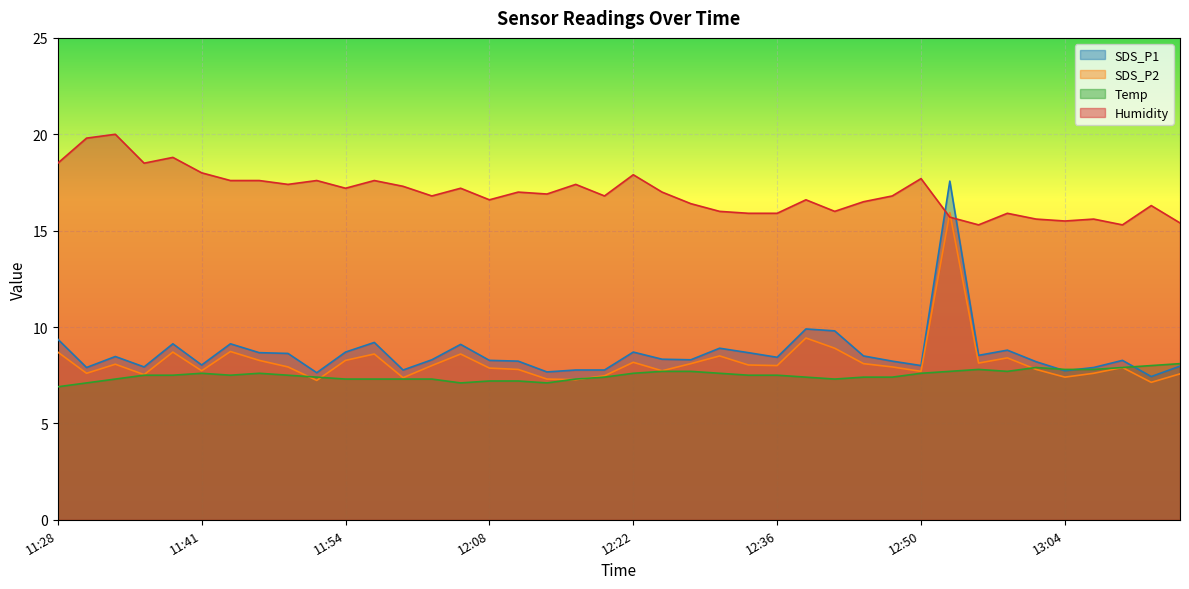

What is the label of the 31st point from the right?

11:52